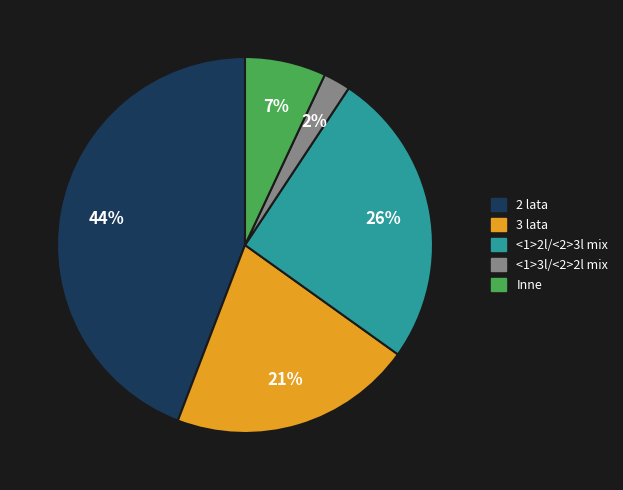

Does any single category account for the majority?

No